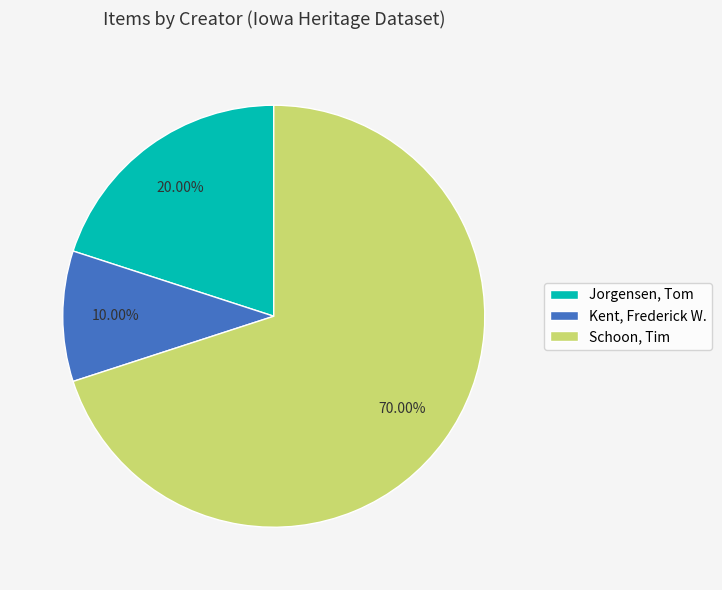

To the nearest percent, what is the average slice percentage?

33%